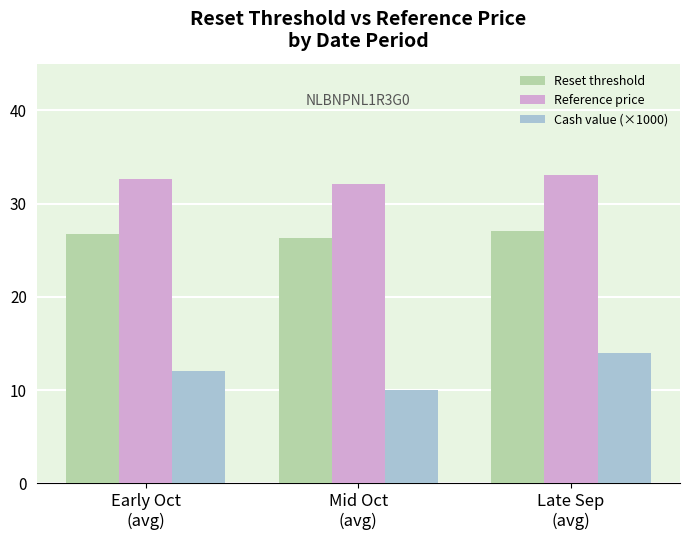

What is the difference between the second highest and minimum values in the Reset threshold series?

0.4